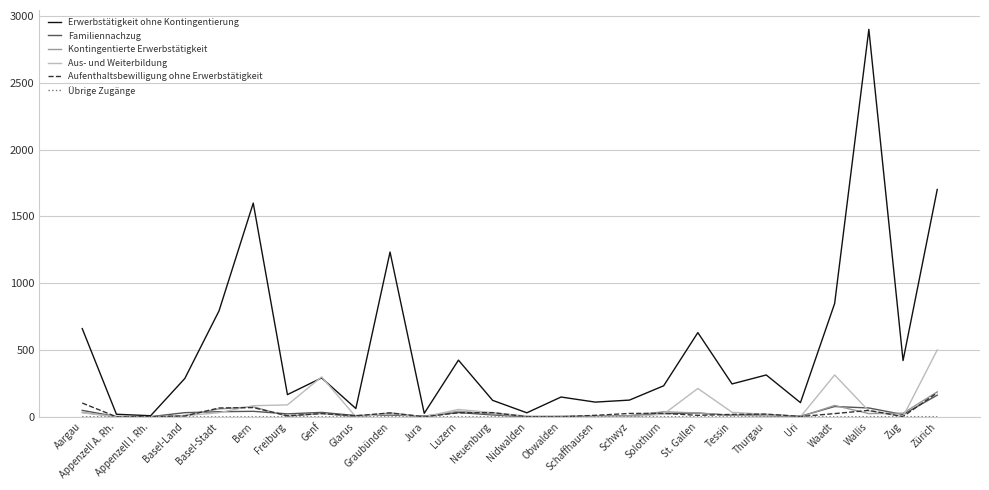

Which series has the largest total across all categories?

Erwerbstätigkeit ohne Kontingentierung